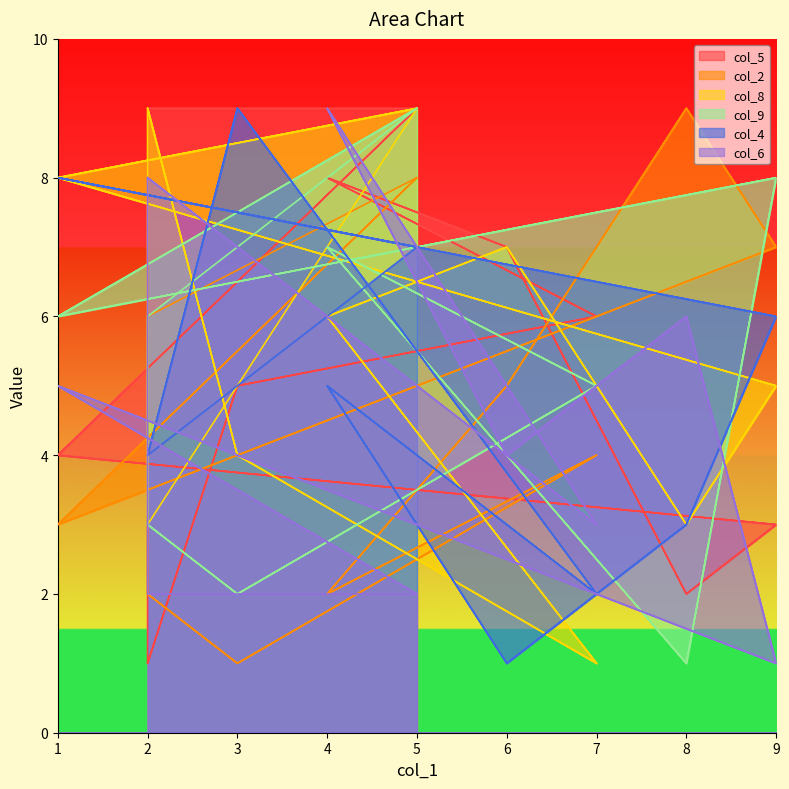

How many intersections are there between col_2 and col_8?

10